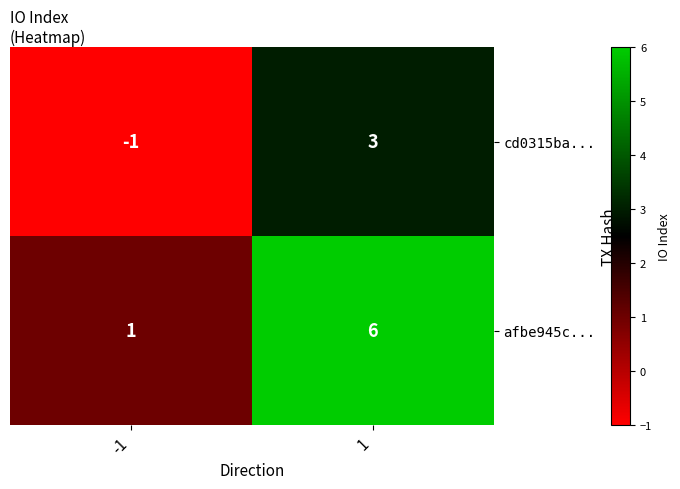

The afbe945c... series shows 6 at 1. True or false?

True